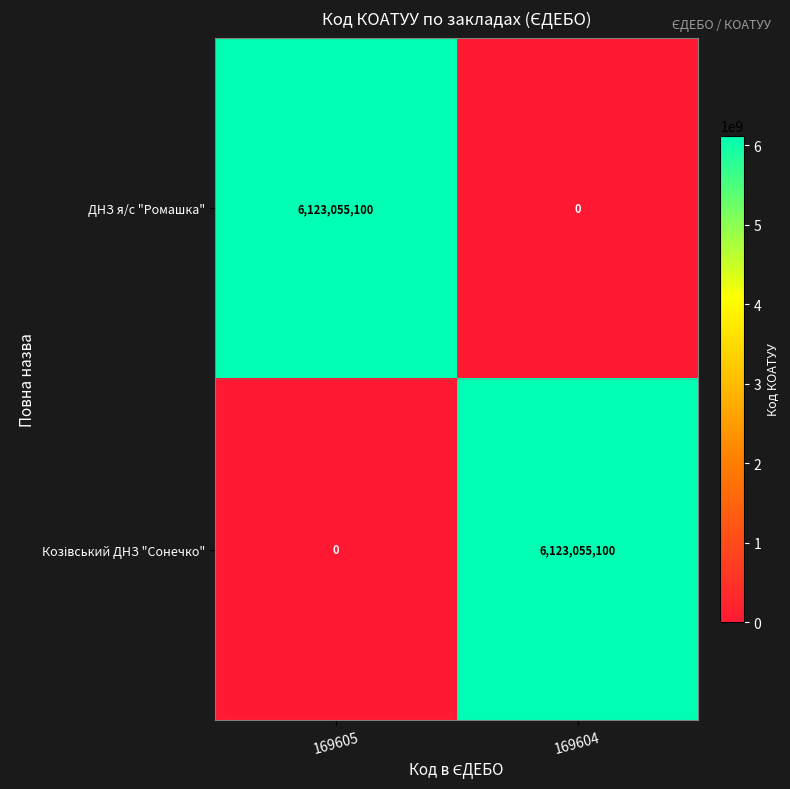

What is the difference between the highest and lowest values at 169605?

6123055100